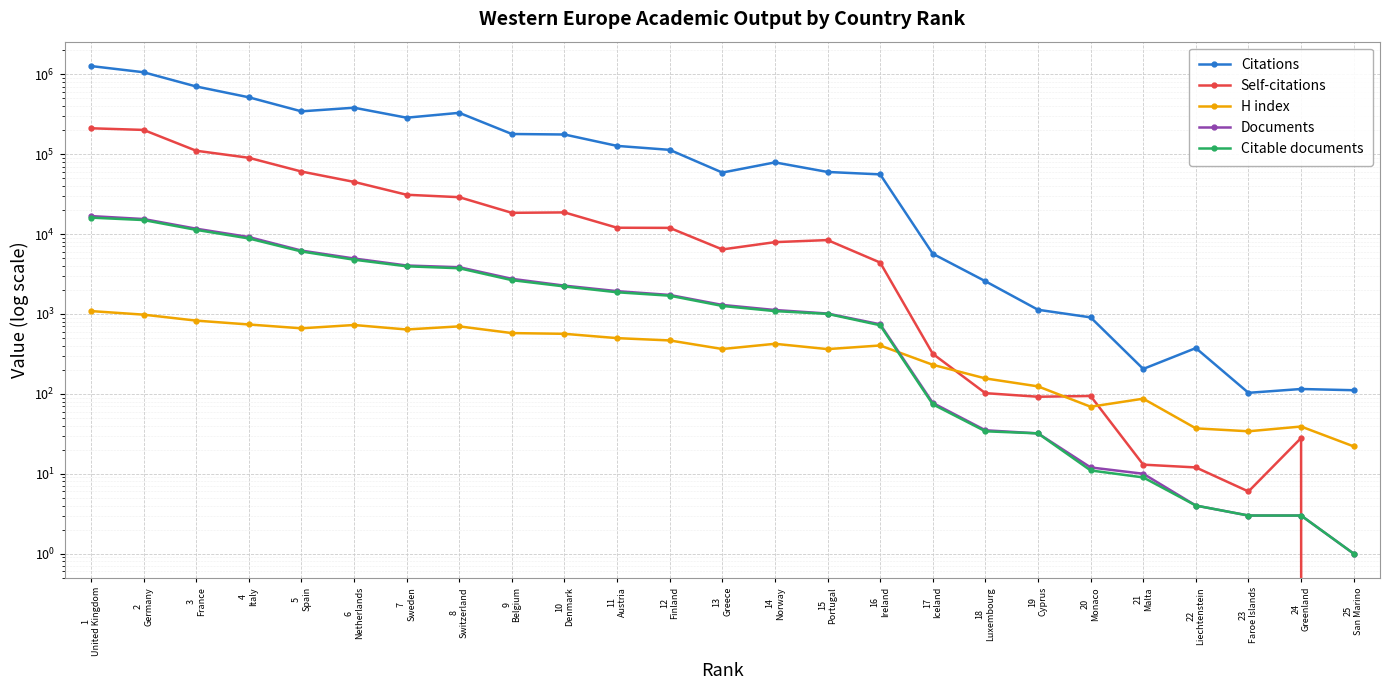

What is the difference between the maximum and minimum values in the Documents series?

16774